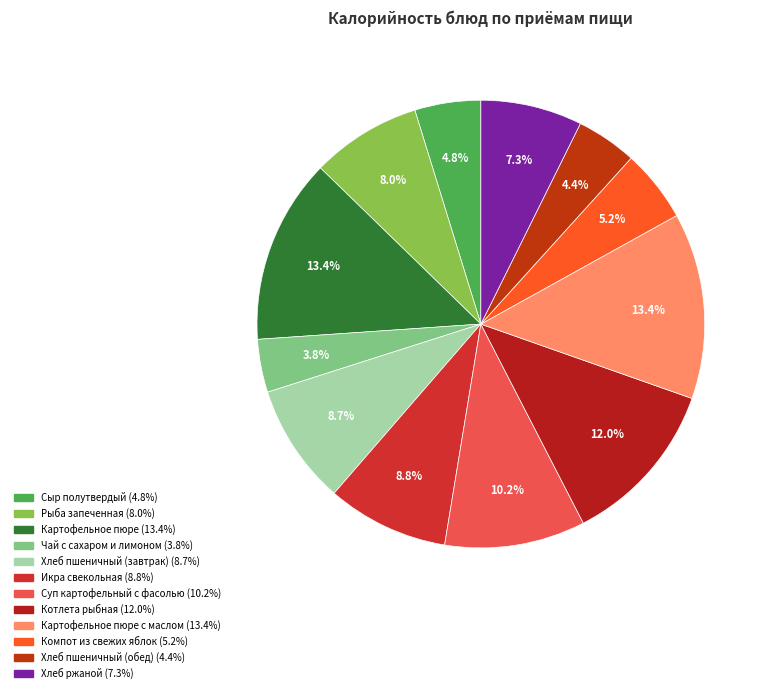

Count the number of slices in the pie.

12